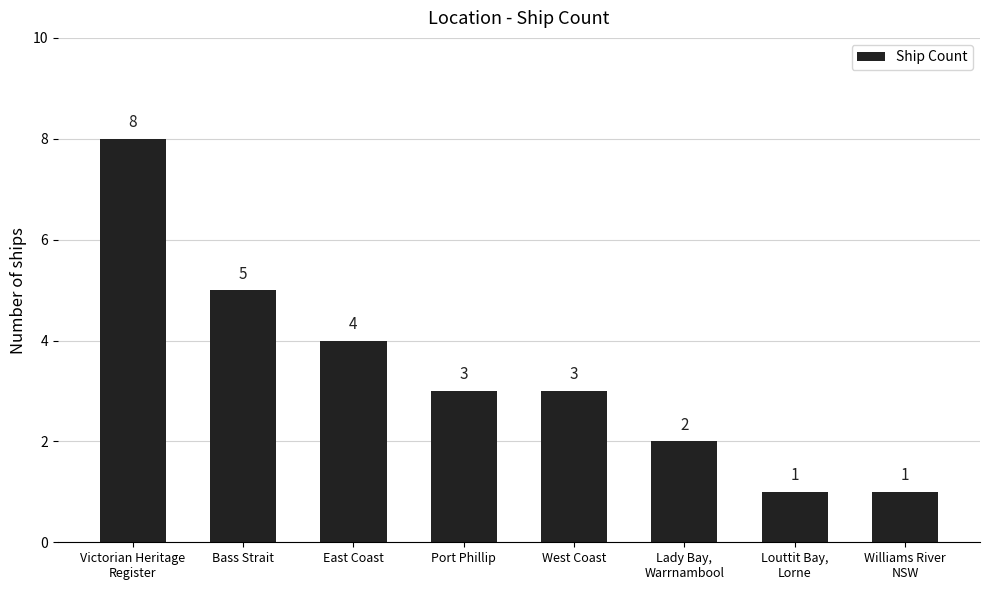

What is the difference between the maximum and second lowest values?

7